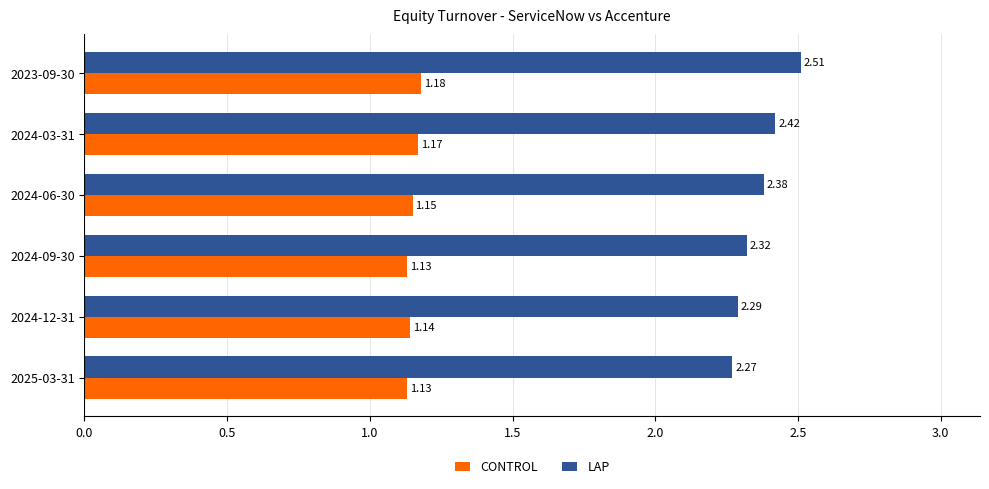

How many LAP values are between 2 and 3?

6